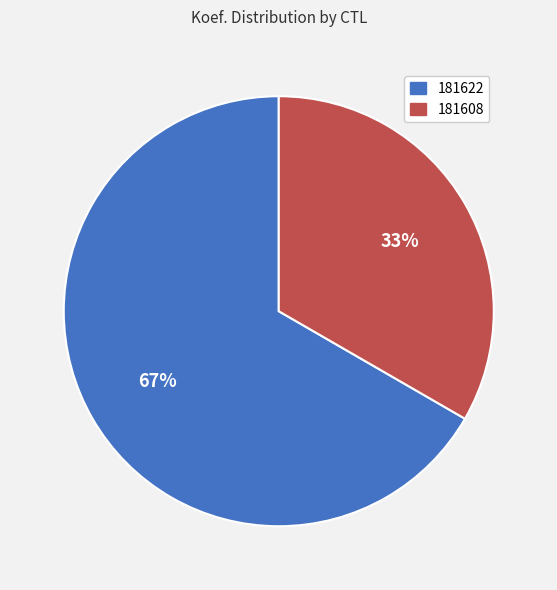

Count the number of slices in the pie.

2